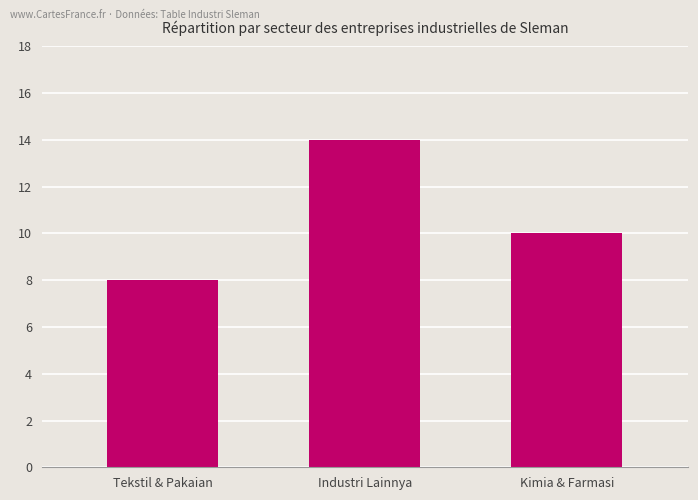

Reading left to right, what are all the values shown in this chart?

Tekstil & Pakaian=8	Industri Lainnya=14	Kimia & Farmasi=10